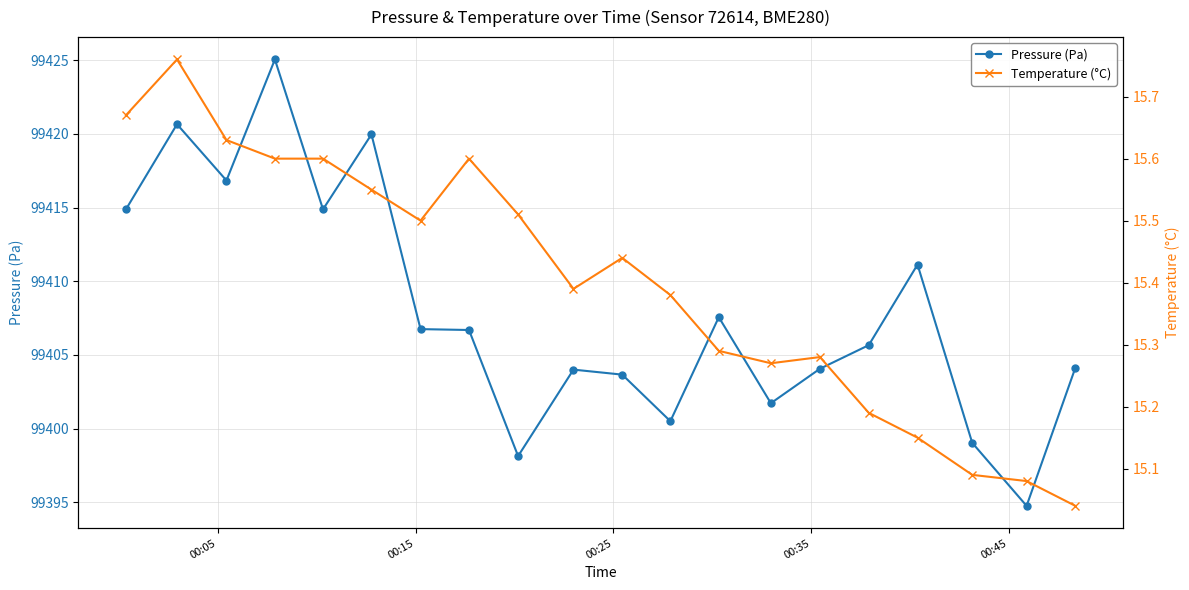

What is the value of the Pressure (Pa) point at the 6th from the left?

99420.0